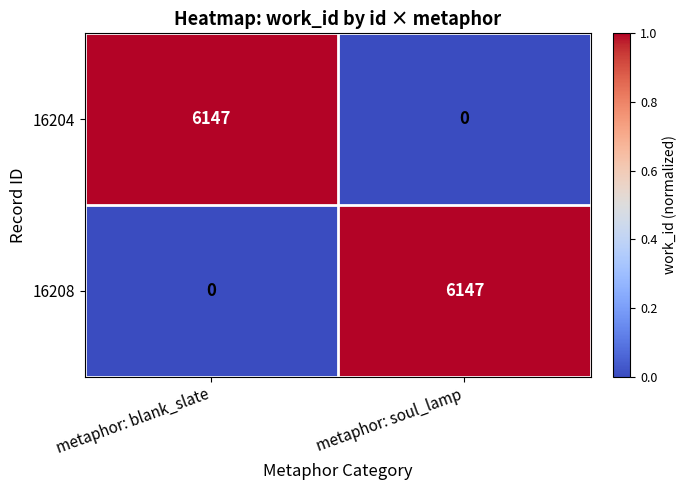

At which label does 16208 reach its minimum?

metaphor: blank_slate